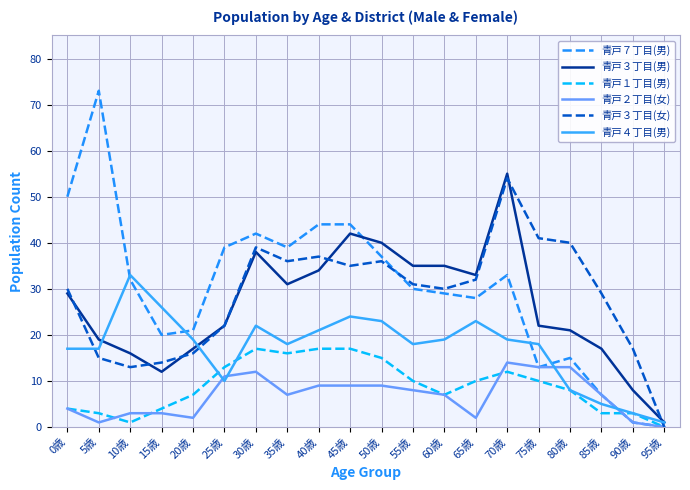

True or false: 青戸３丁目(男) has a value of 22 at 25歳.

True